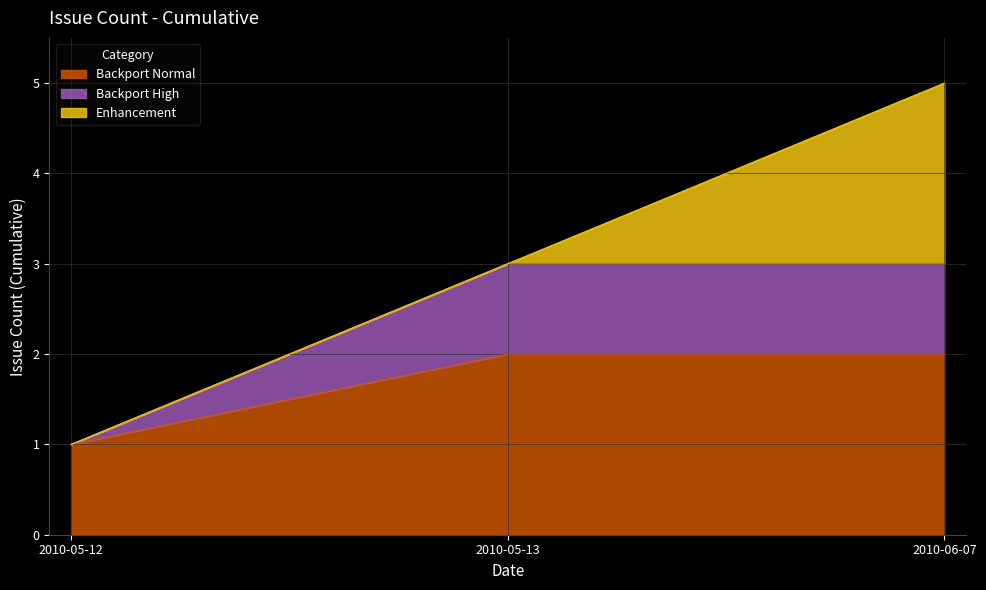

What is the sum of all values?

9